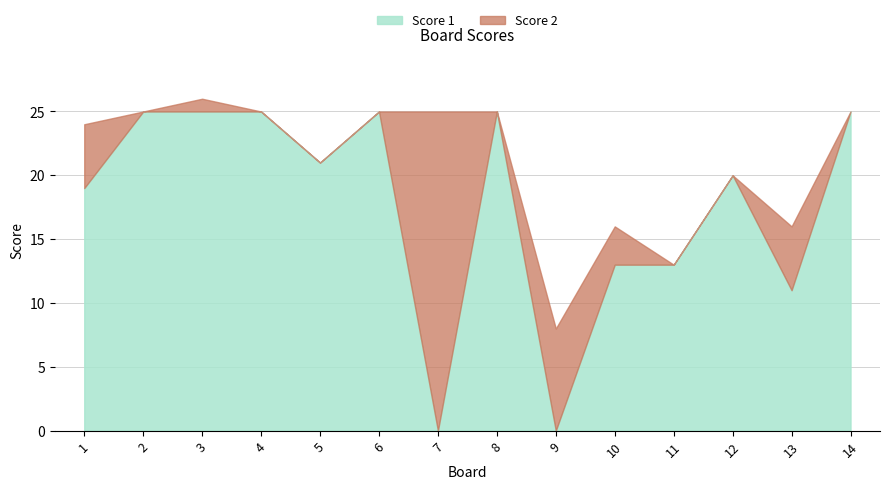

What is the highest value of the Score 1 series?

25